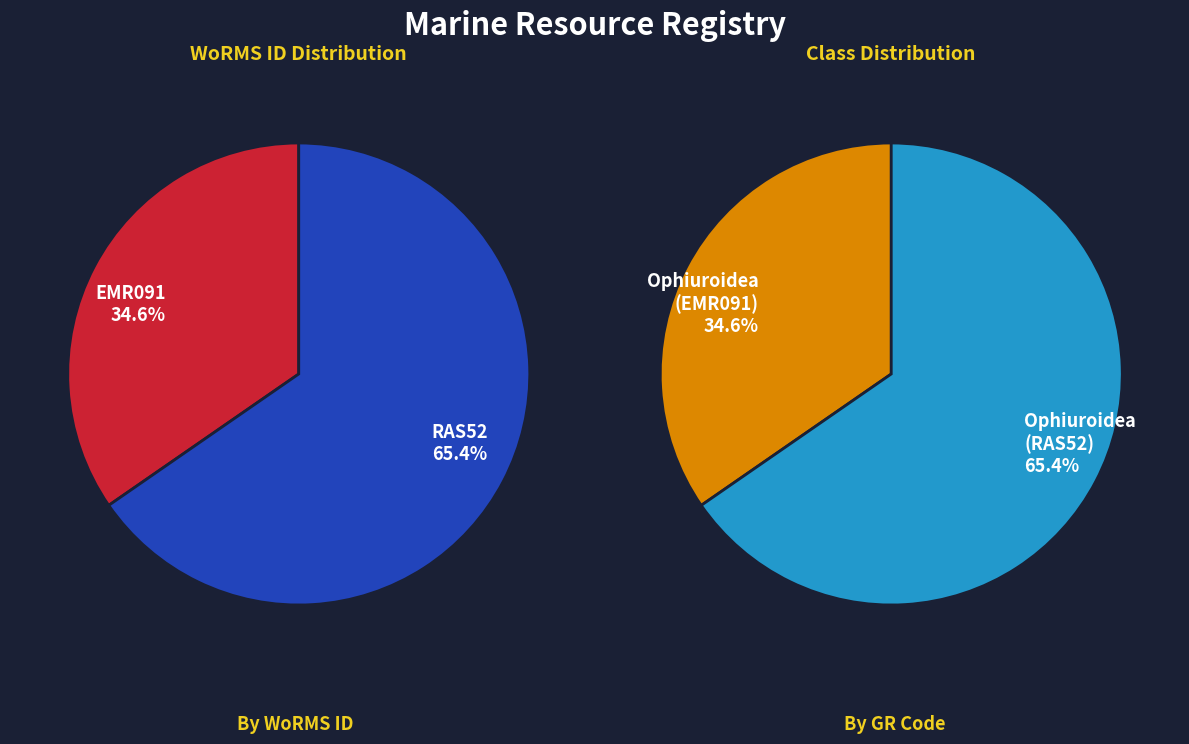

Which slice is the largest?

RAS52